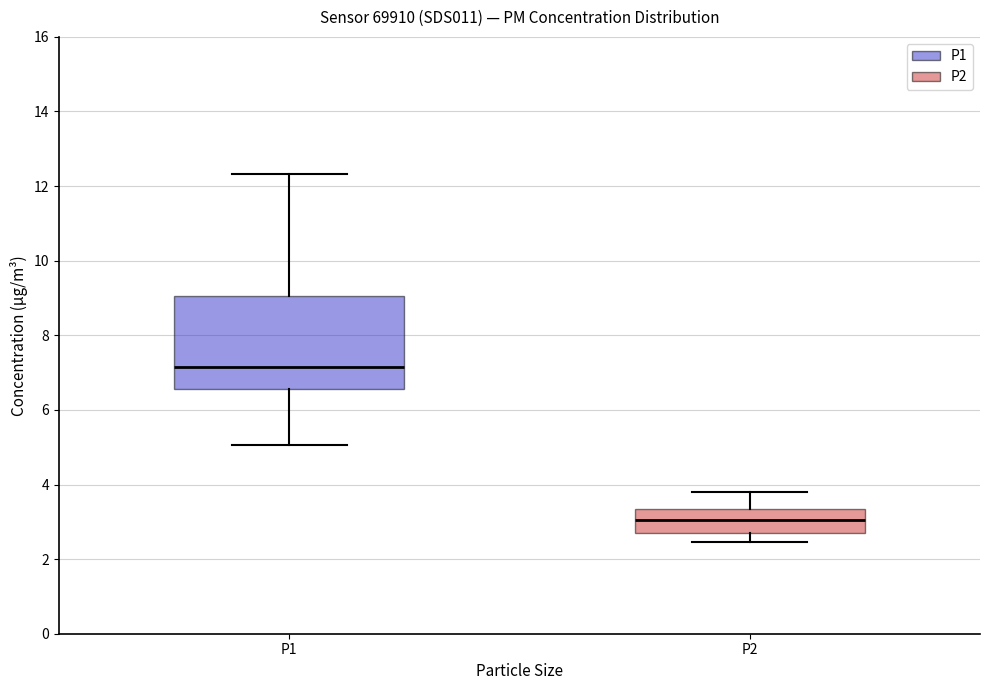

Which box's median line is the lowest?

P2